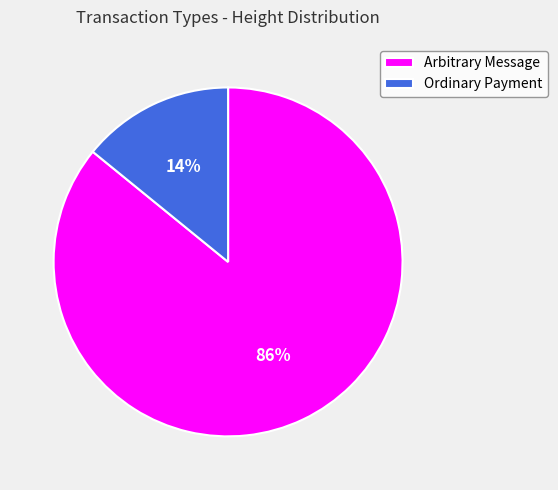

Rank the categories by value from highest to lowest.

Arbitrary Message, Ordinary Payment